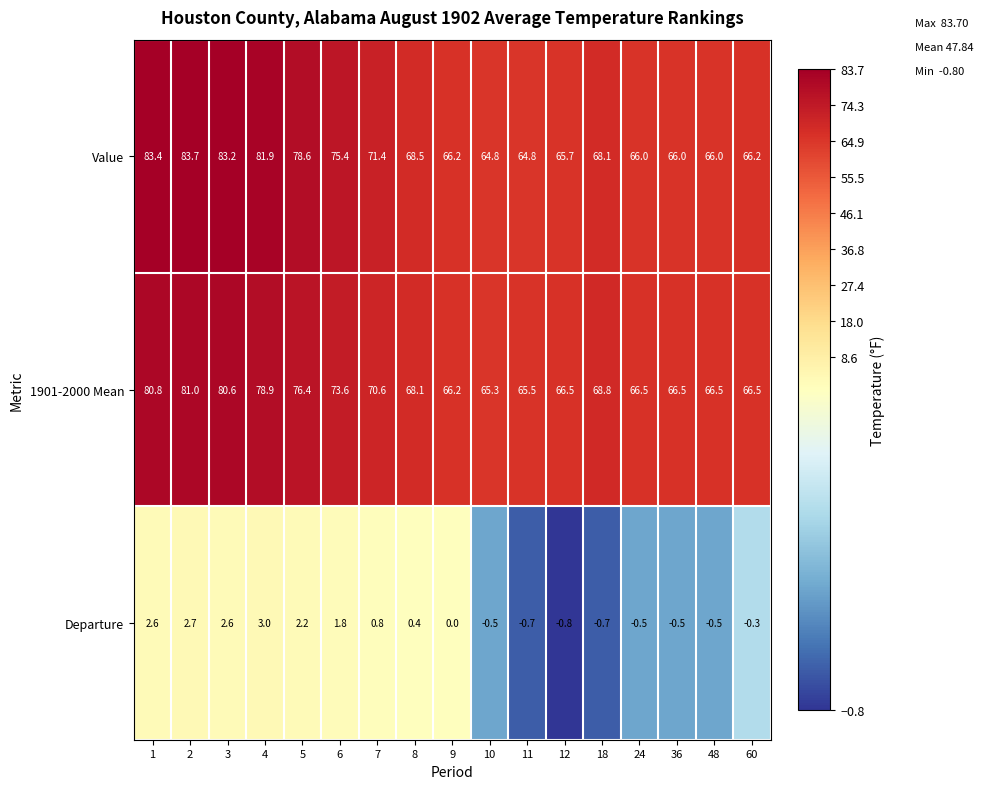

True or false: Departure has a value of 0.7 at 8.

False